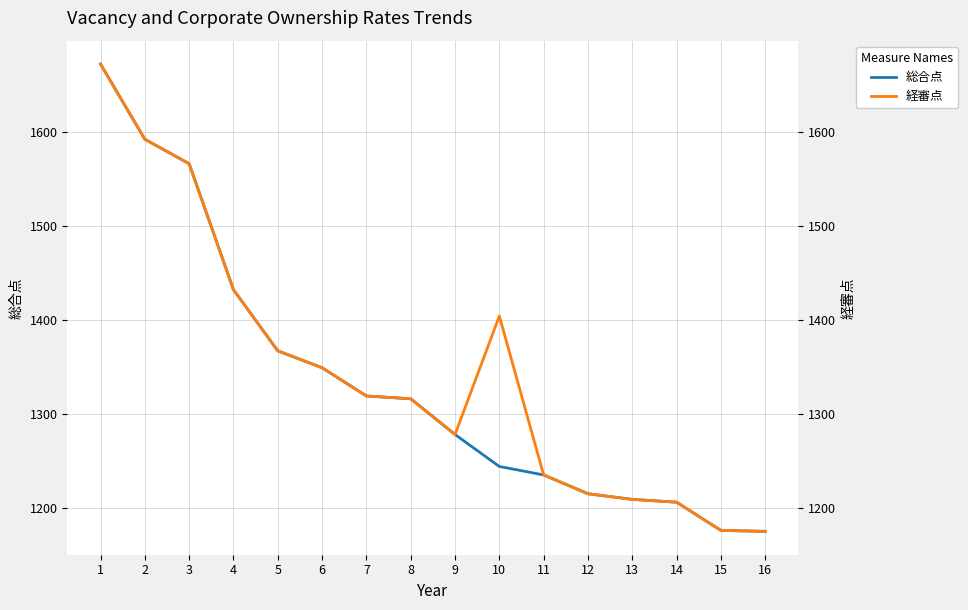

True or false: 経審点 and 総合点 cross at least once.

False